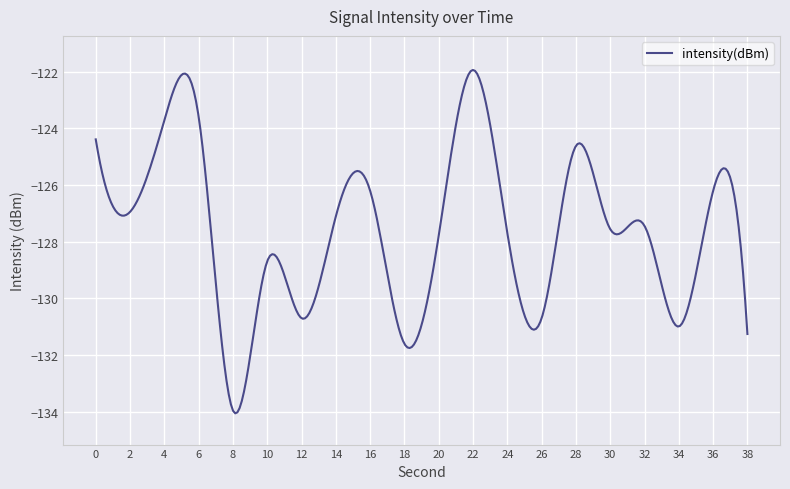

What is the difference between the maximum and minimum values?

12.1